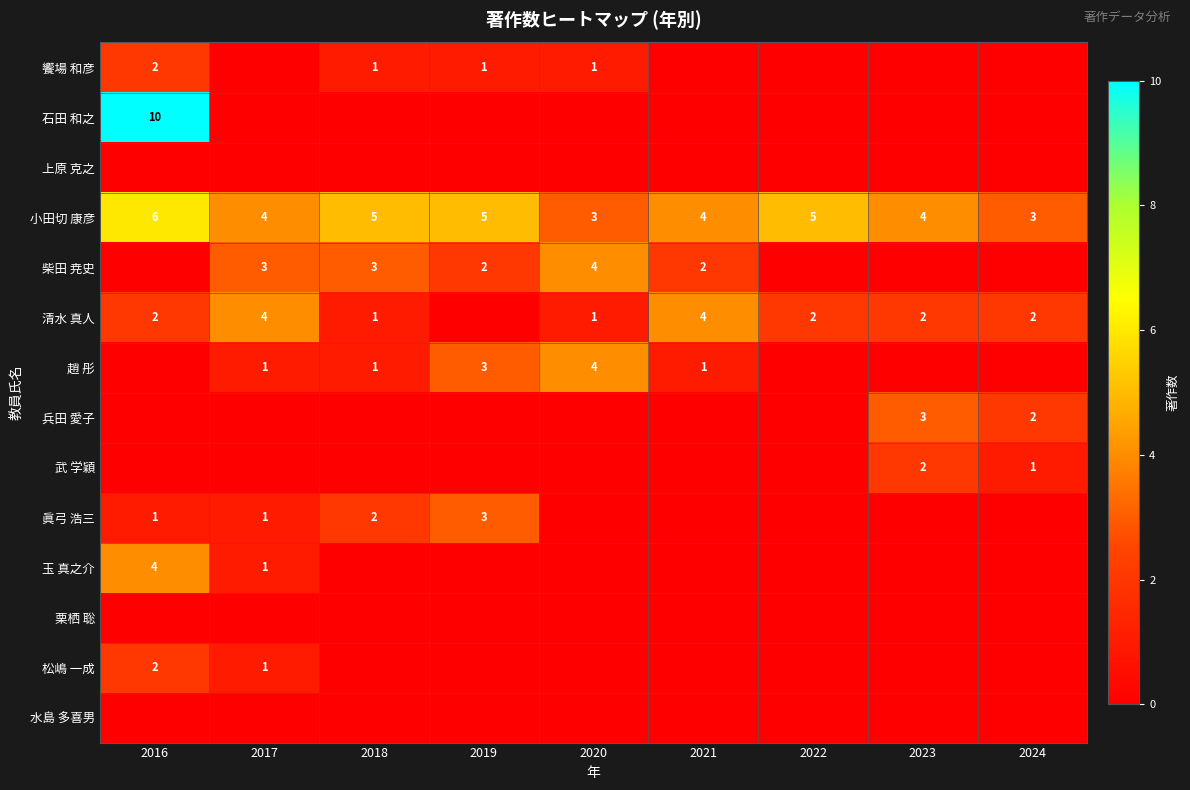

True or false: 玉 真之介 has a value of 7 at 2016.

False